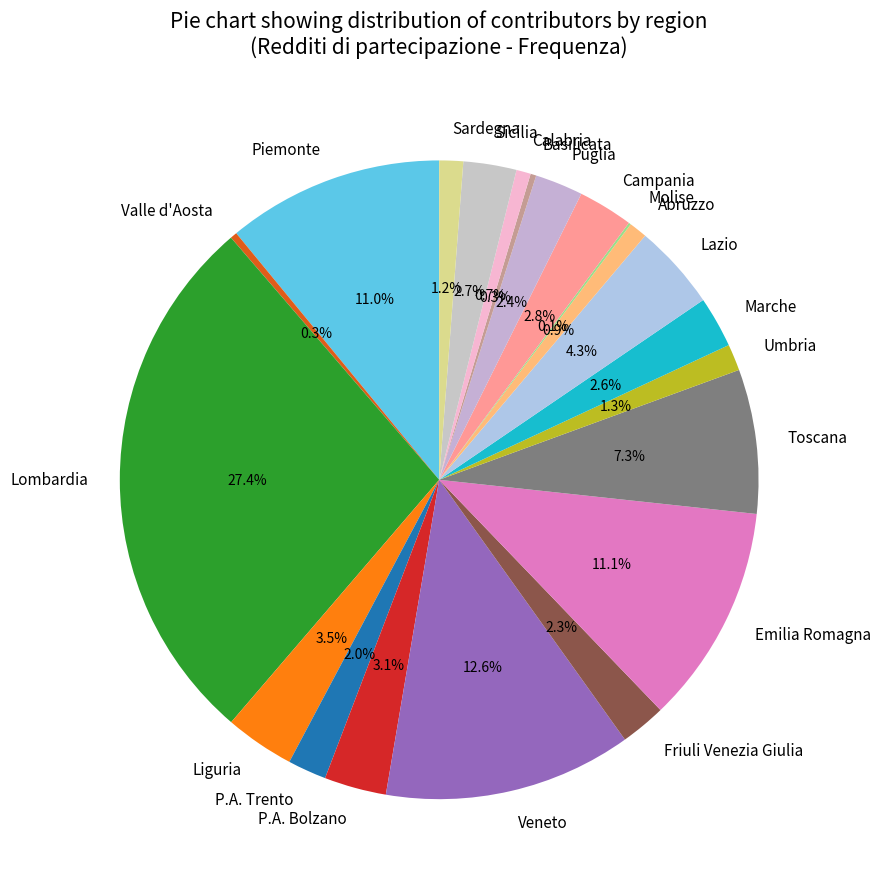

To the nearest percent, what is the combined percentage of Sicilia and Lombardia?

30%